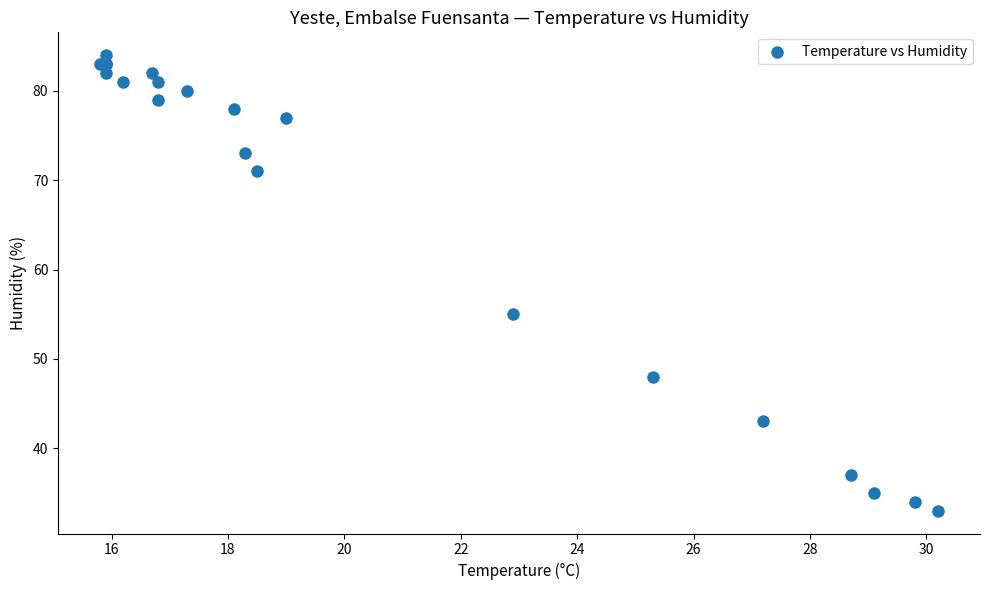

What Y value in the scatter plot is closest to 58?

55